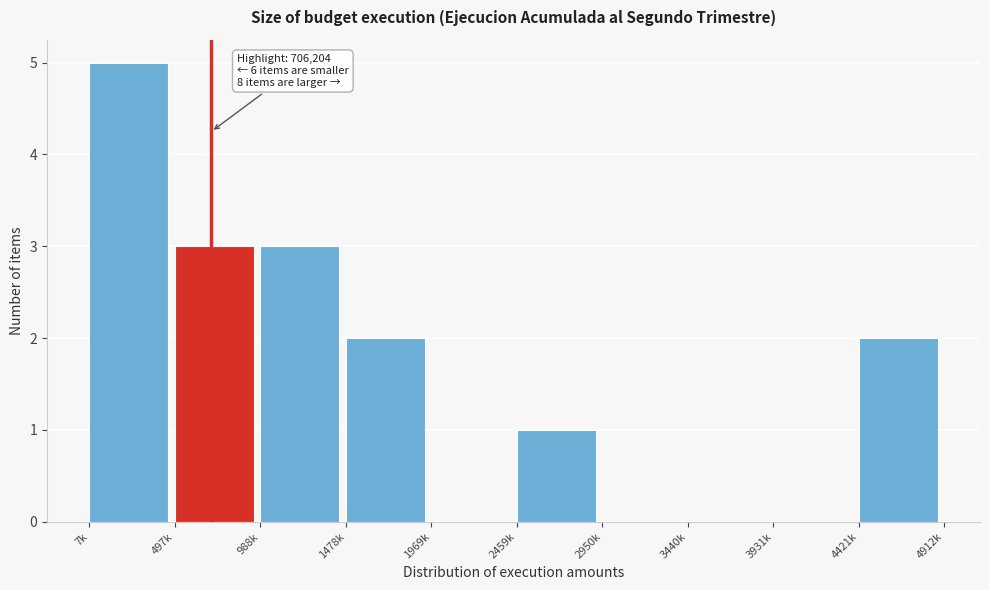

Reading left to right, list all the values displayed in this chart.

7k=5	497k=3	988k=3	1478k=2	1969k=0	2459k=1	2950k=0	3440k=0	3931k=0	4421k=2